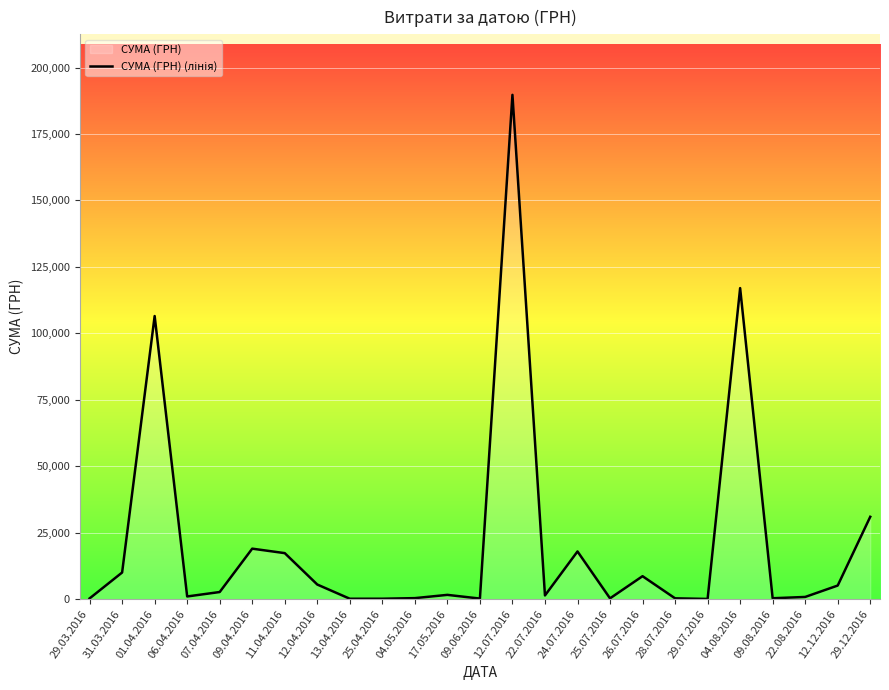

What is the smallest value displayed?

97.8